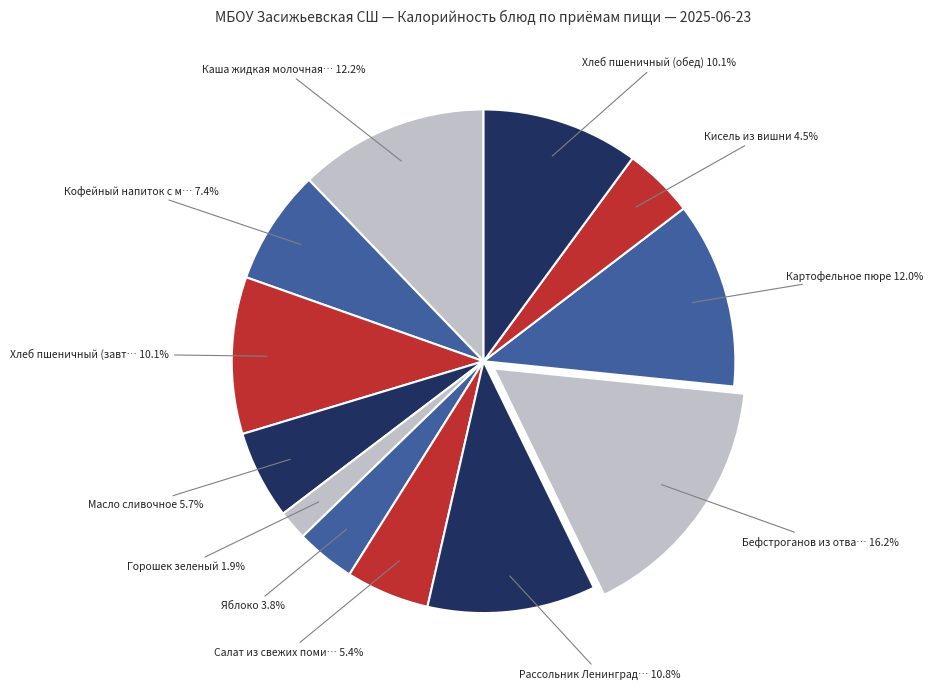

What is the smallest slice in the pie chart?

Горошек зеленый